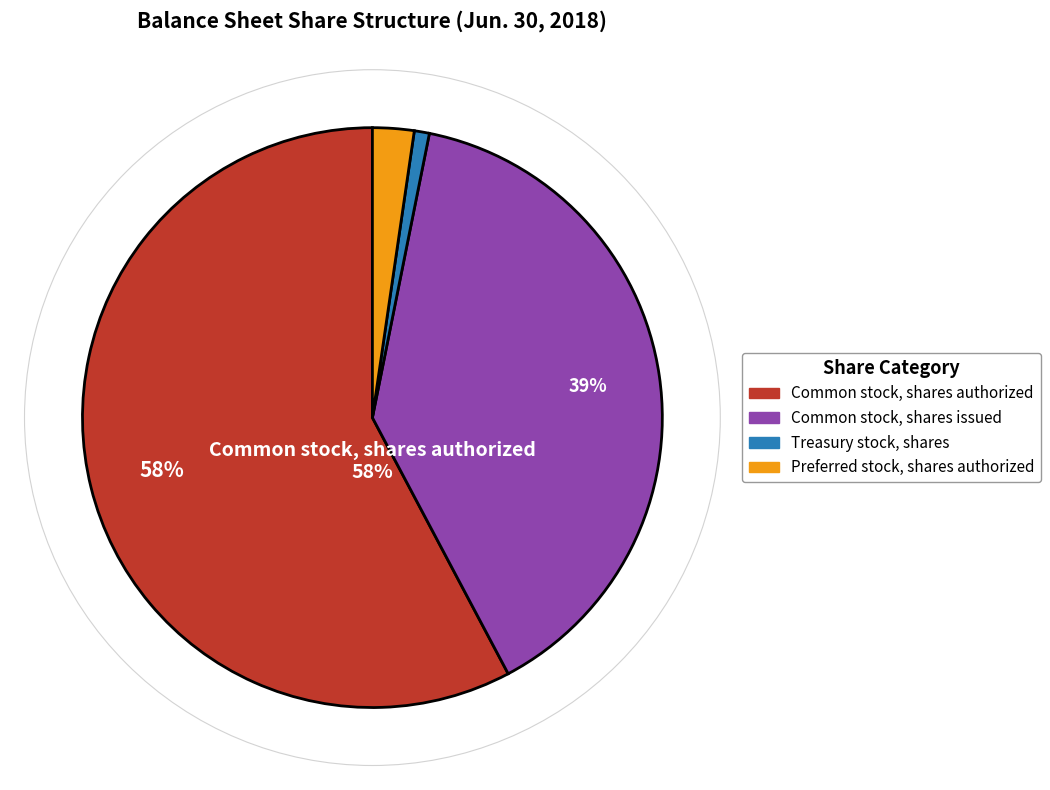

To the nearest percent, what is the average slice percentage?

25%